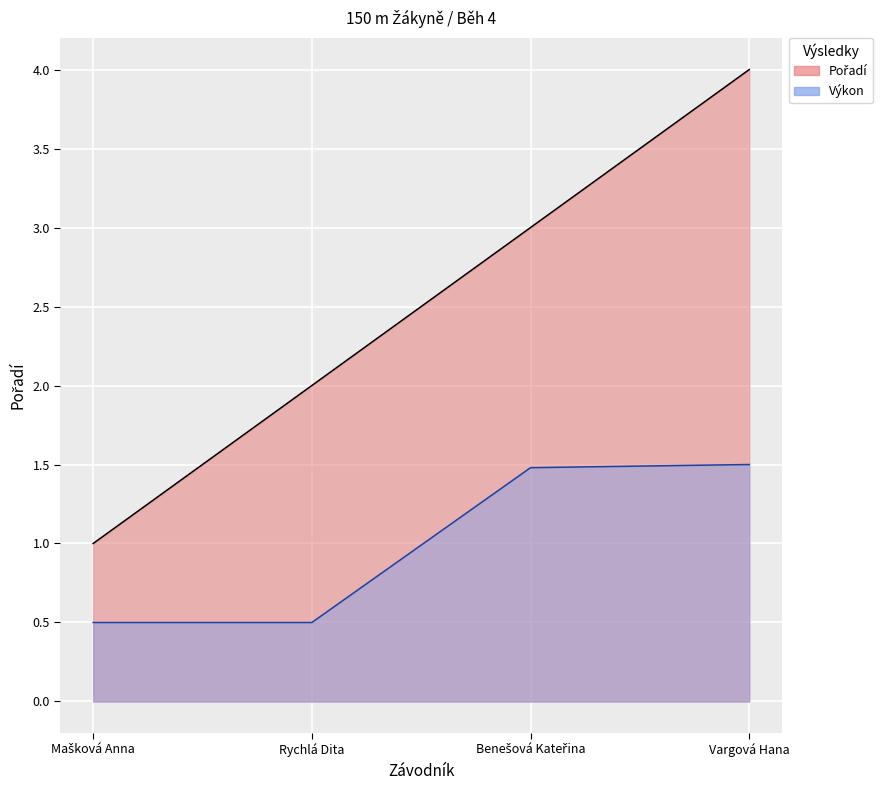

True or false: Pořadí and Výkon cross at least once.

False